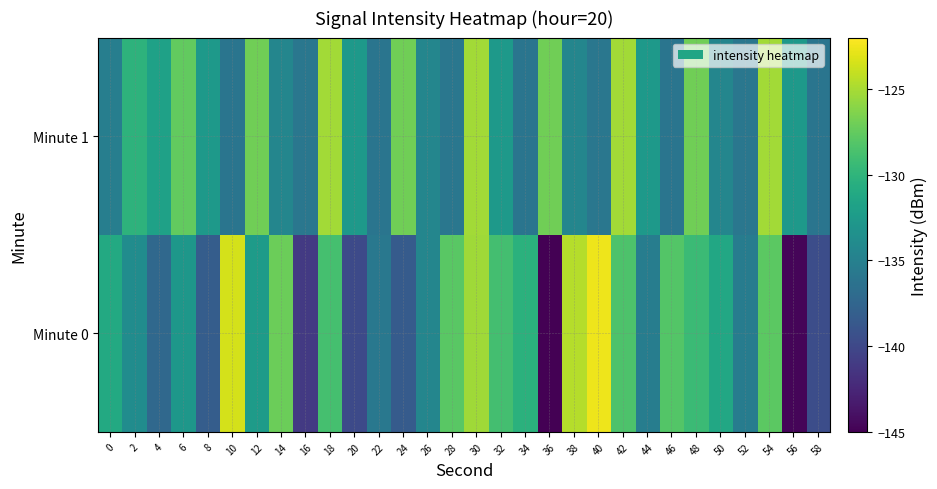

Which label corresponds to the largest value in the chart?

40